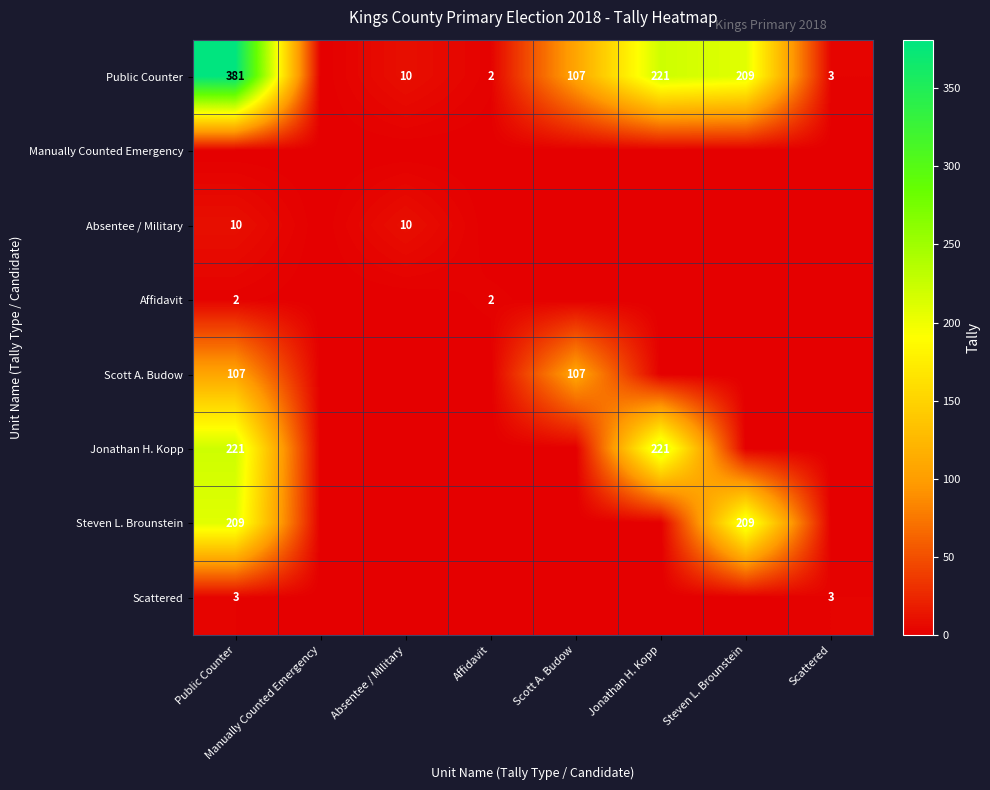

What is the greatest value displayed?

381